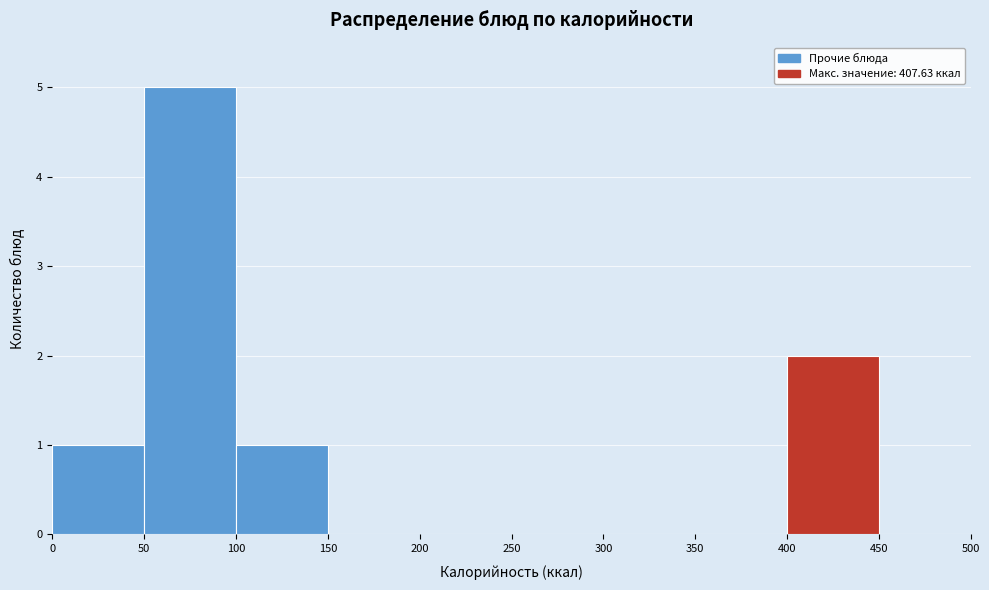

How tall is the bar that spans 400 to 450 on the x-axis? The values are not printed on the chart, so give them approximately, as read against the axis.

2